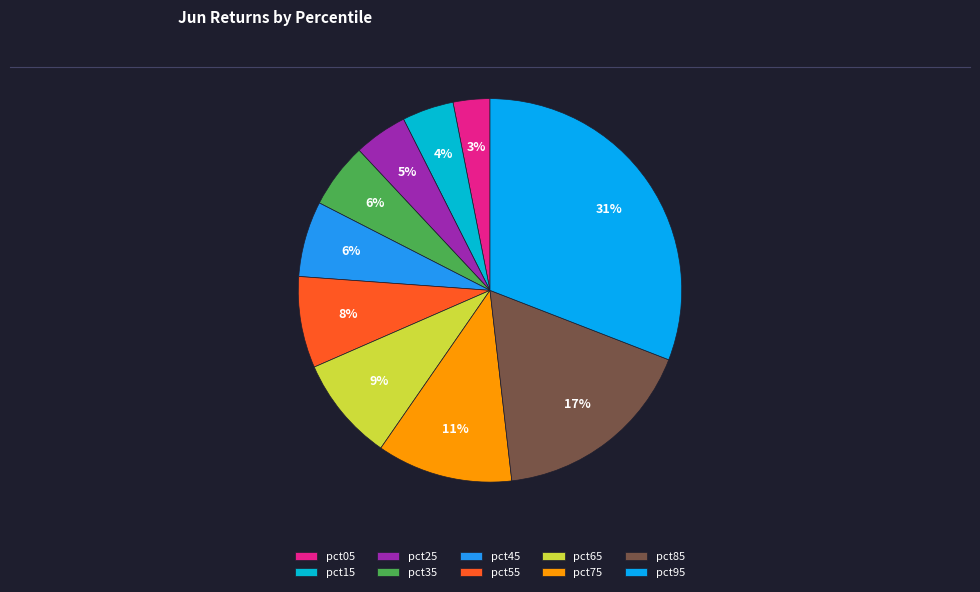

Which slice is the largest?

pct95